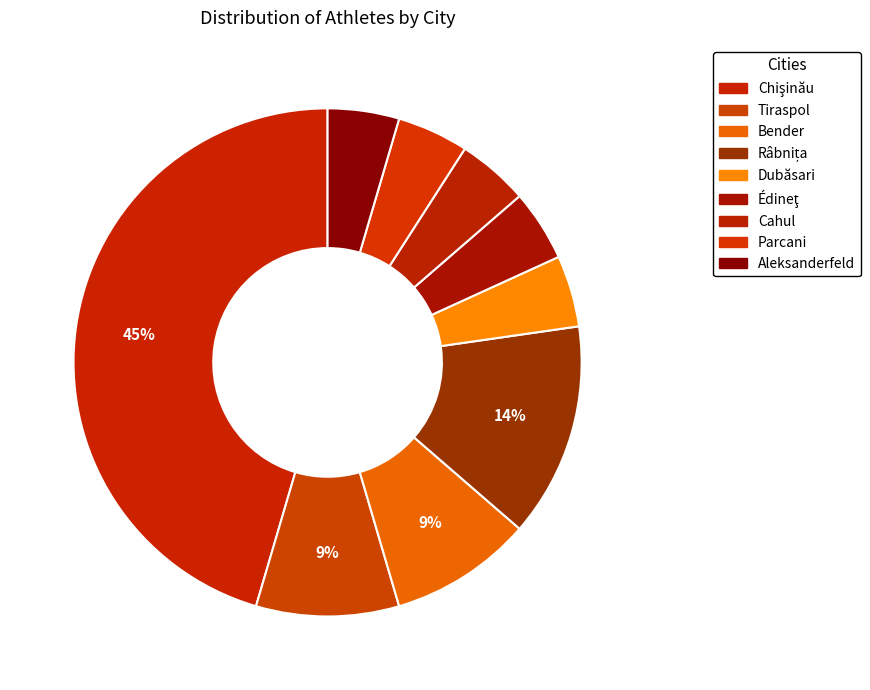

How many slices are in this pie chart?

9